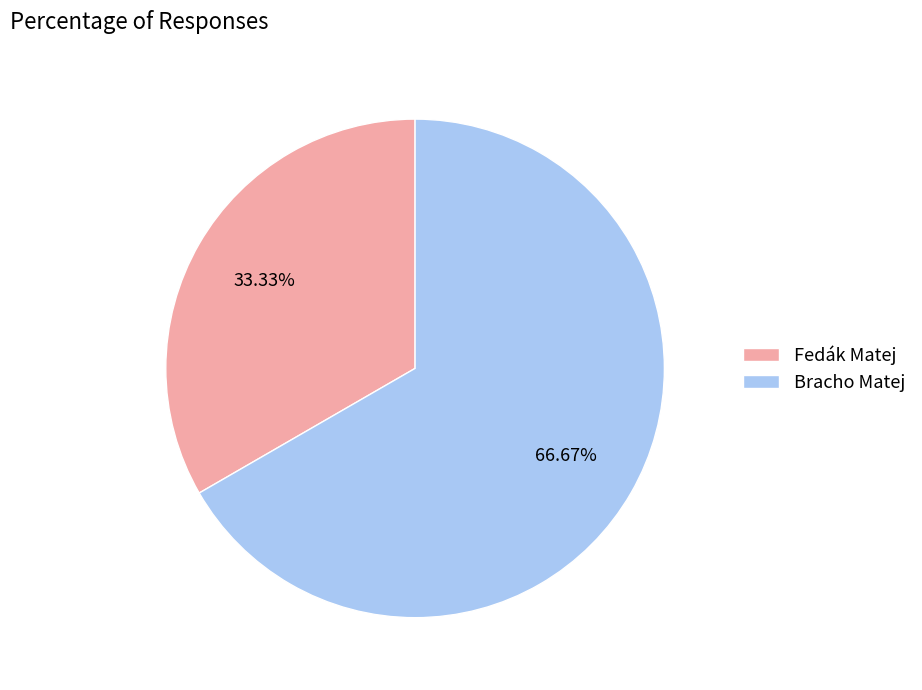

Is there any slice that represents more than half of the pie?

Yes